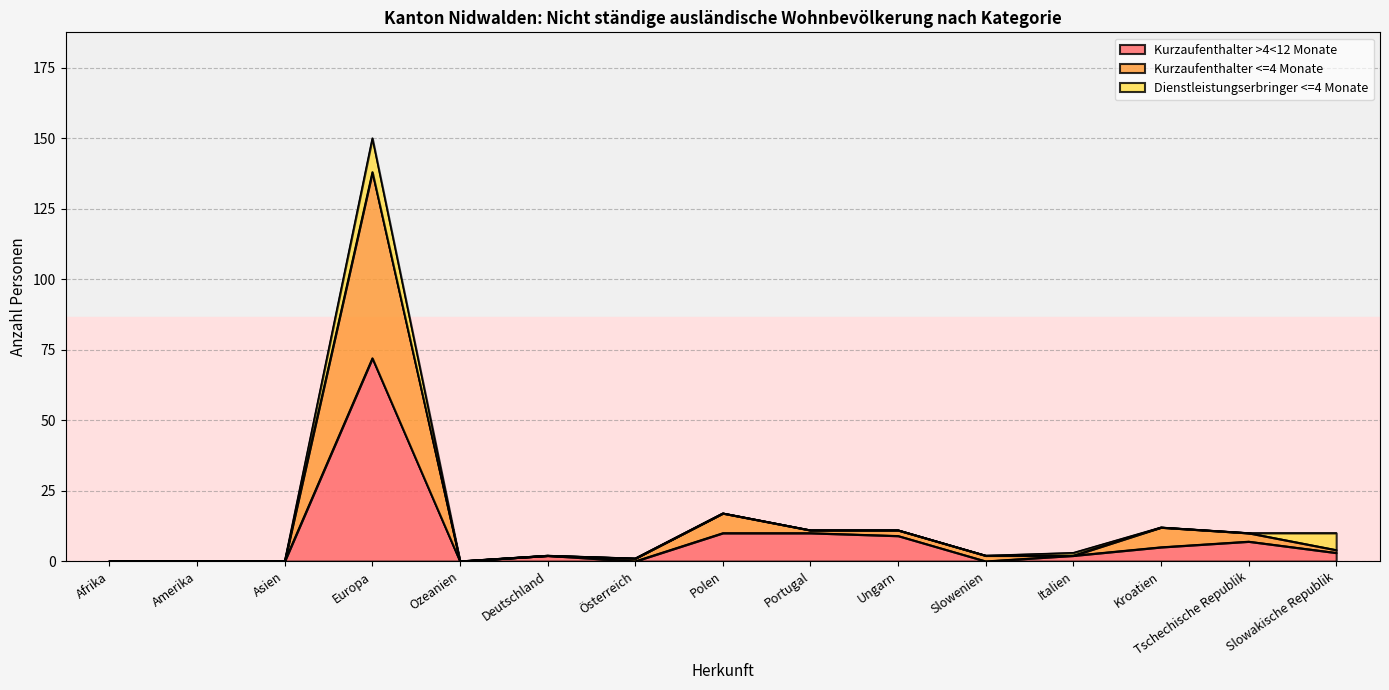

What is the spread (max minus min) of values at Deutschland?

2